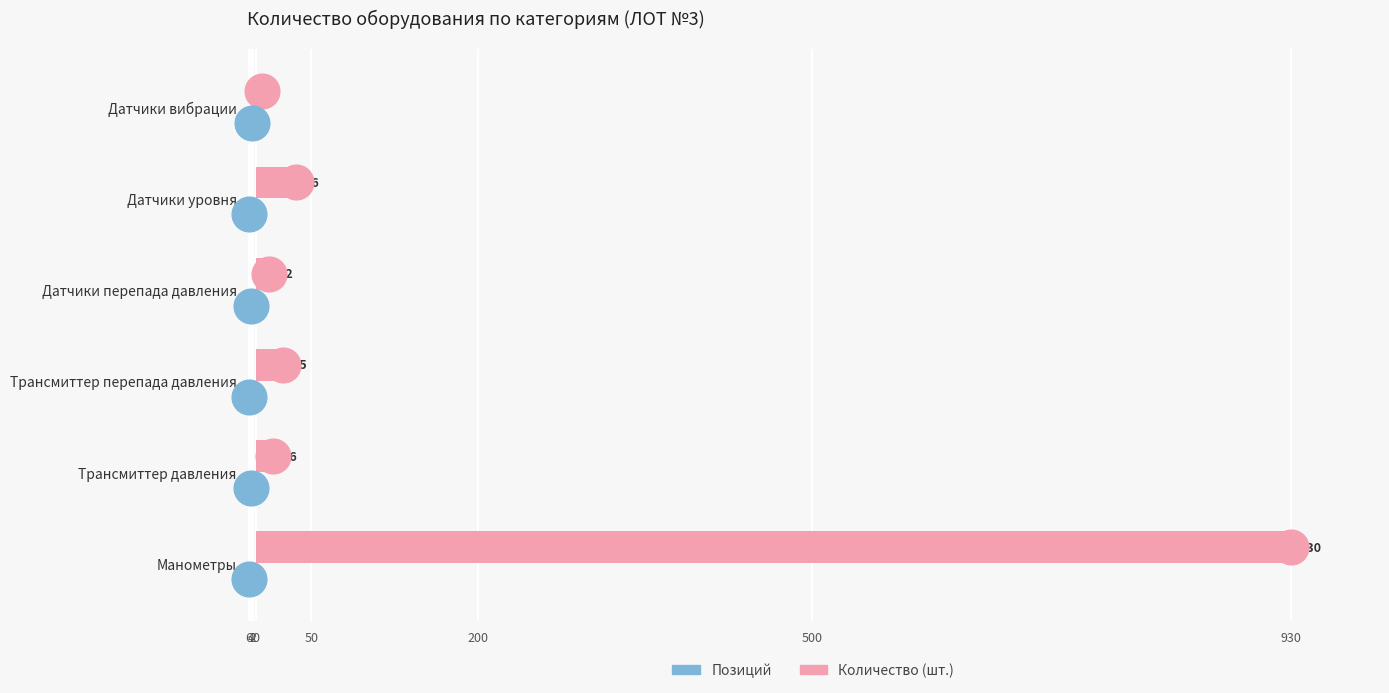

What is the minimum value shown in the chart?

-6